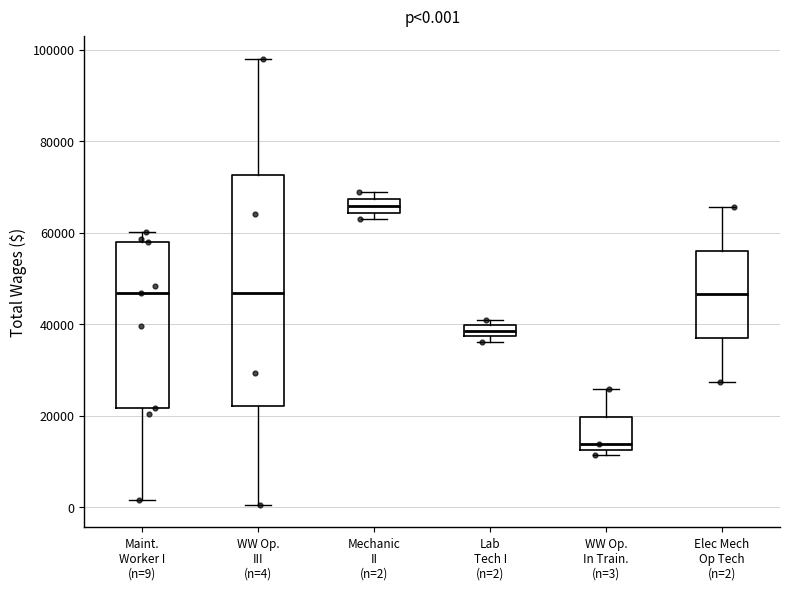

Comparing the boxes themselves (not the whiskers), which one is the tallest?

WW Op. III (n=4)